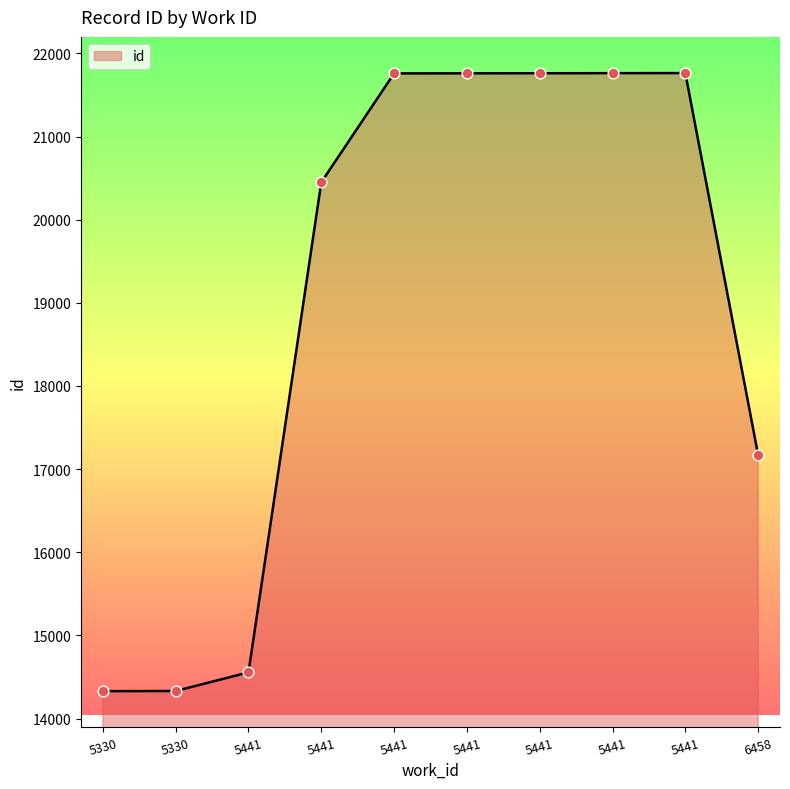

What is the change in value from 5441 to 5441?

+1310